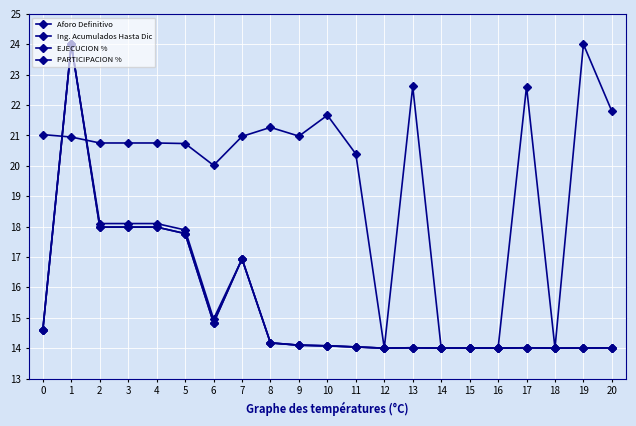

At which label does EJECUCION % reach its minimum?

12